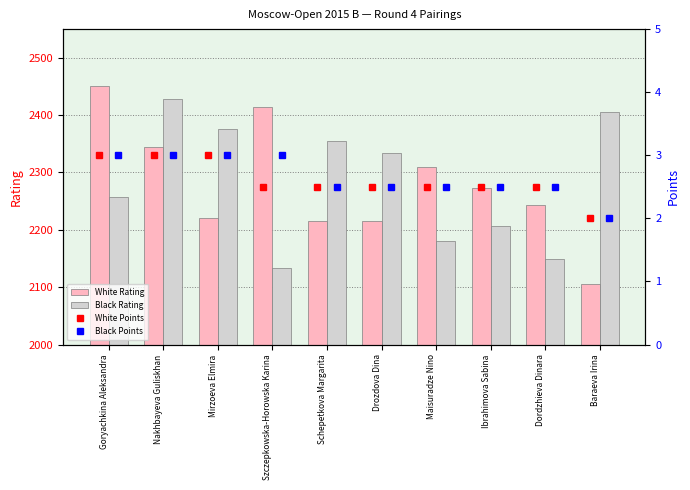

True or false: Black Rating has a value of 3645.1 at Ibrahimova Sabina.

False